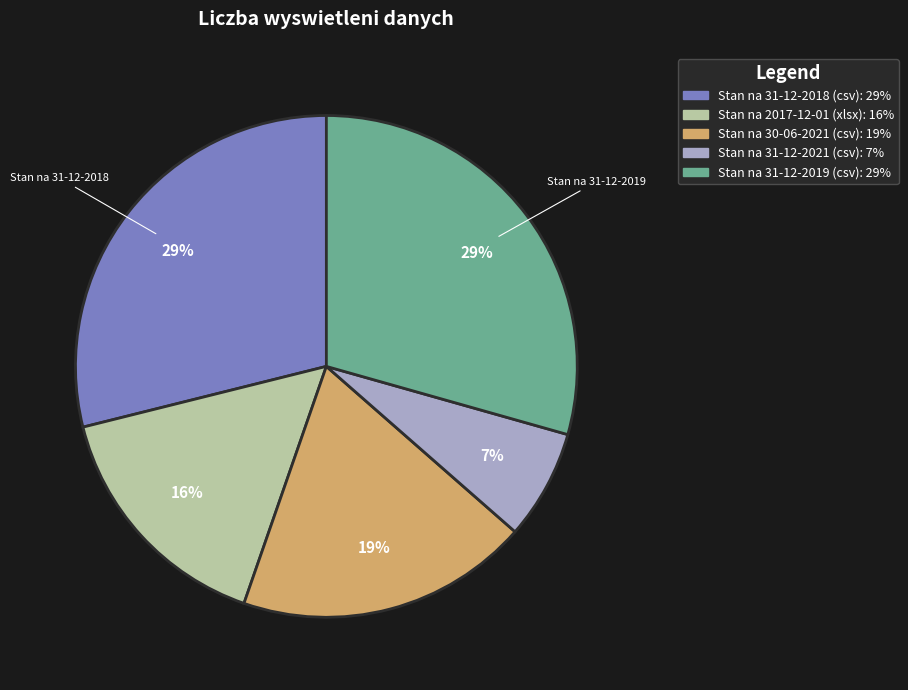

How many segments does this pie chart have?

5